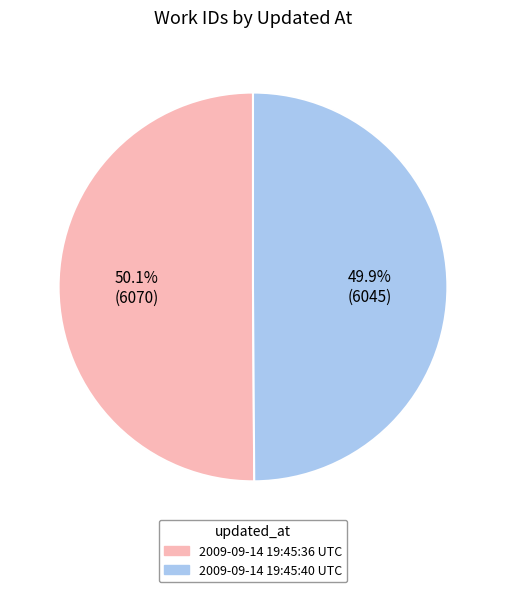

Is there a majority slice in this chart?

Yes